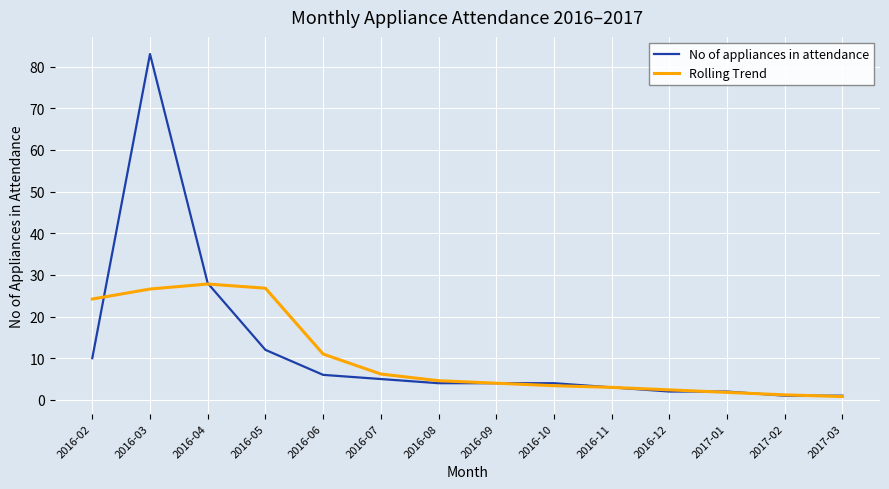

What is the lowest value of the Rolling Trend series?

0.8